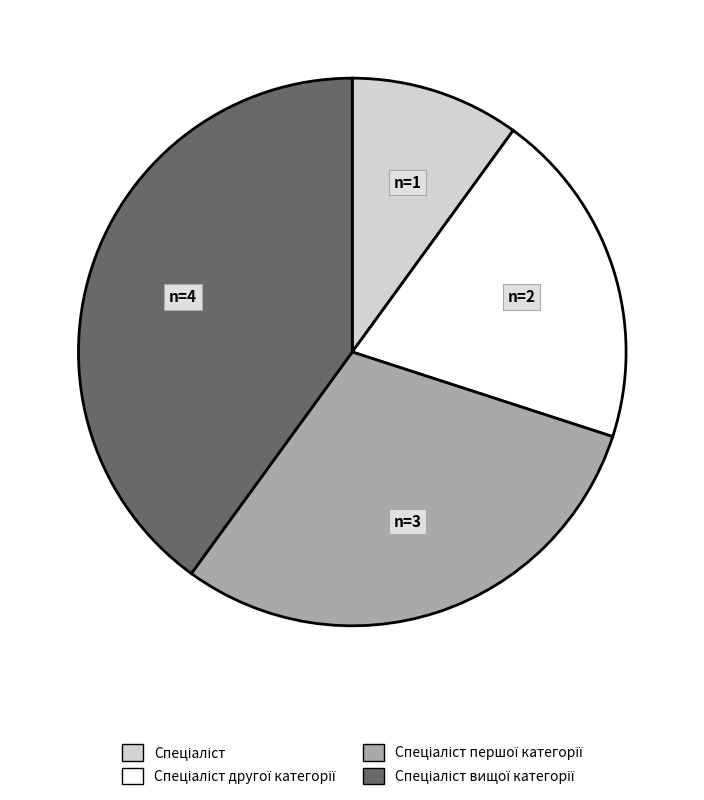

How many segments does this pie chart have?

4